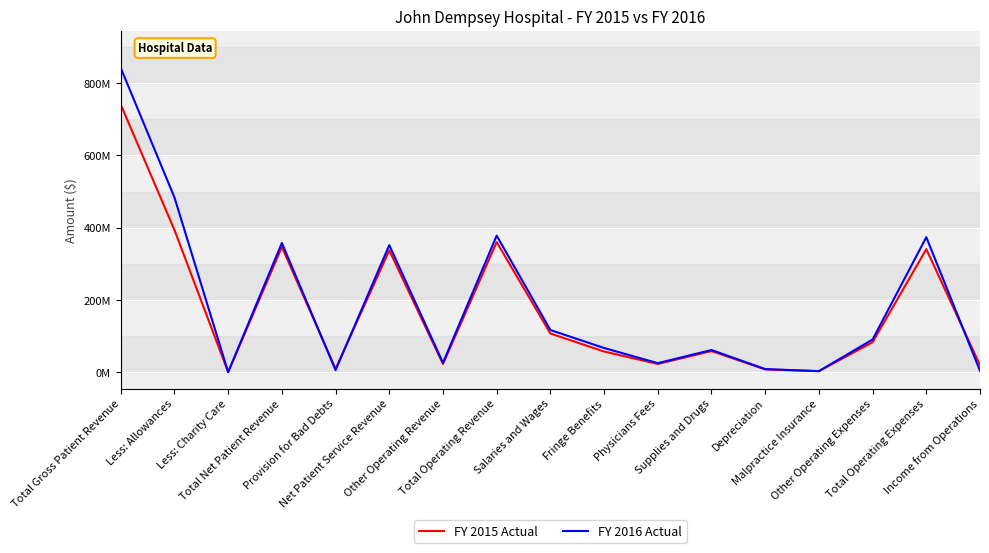

How many interior local peaks does the FY 2015 Actual series have?

5